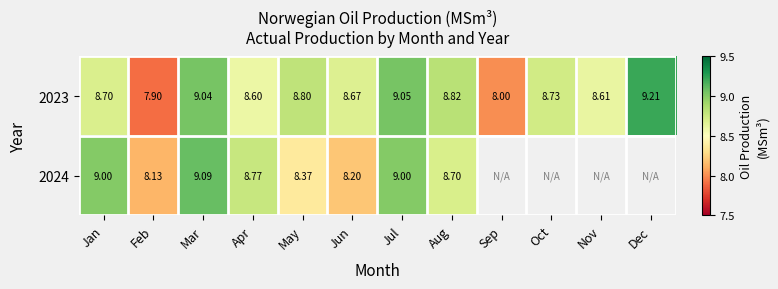

Is it true that 2024 equals 16.1 at Jul?

False